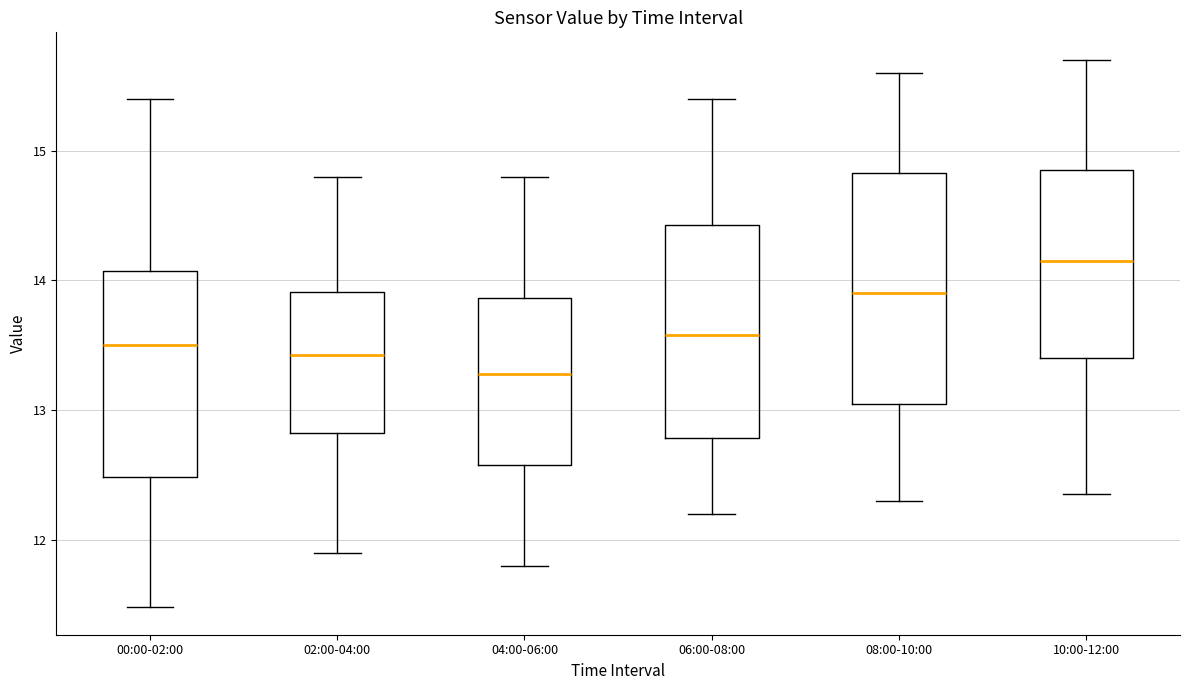

Which box's median line is the lowest?

04:00-06:00